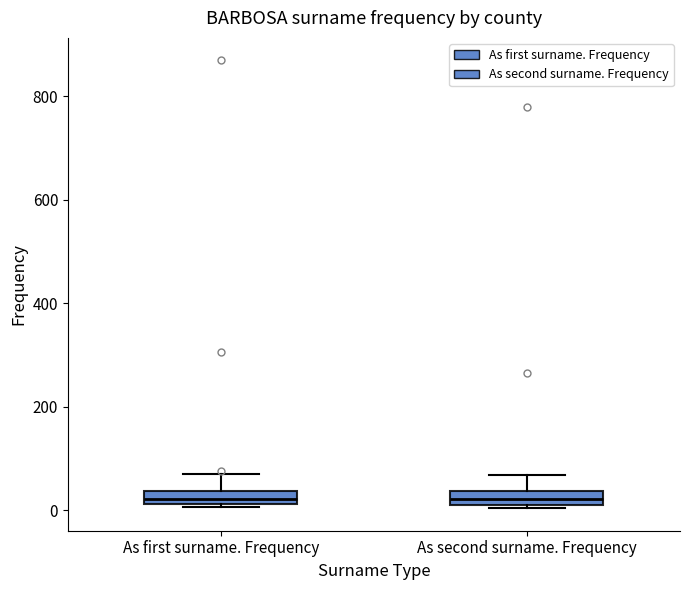

Where does the upper whisker of the box for As first surname. Frequency end on the y-axis? The values are not printed on the chart, so give them approximately, as read against the axis.

80